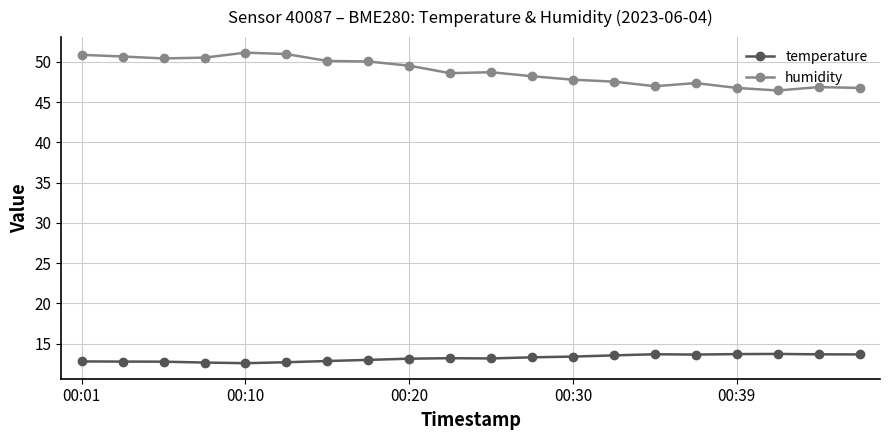

What is the difference between the maximum and minimum values in the humidity series?

4.7